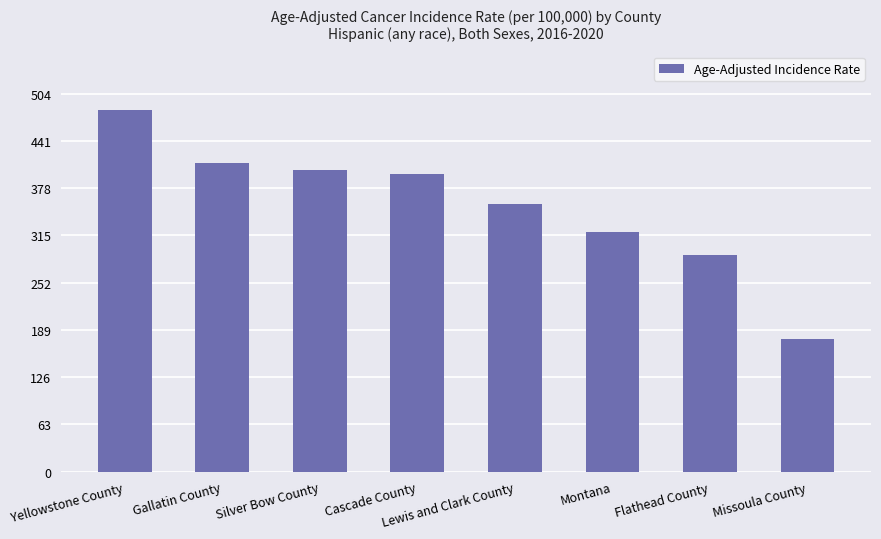

What is the label of the 3rd bar from the right?

Montana